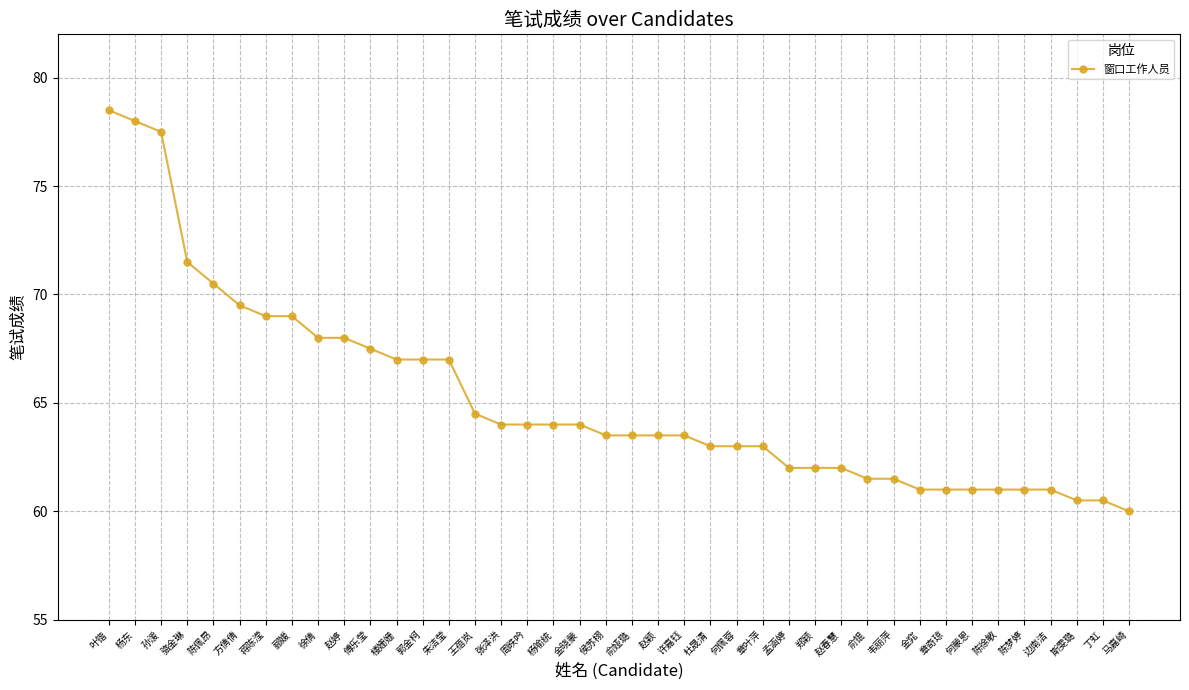

What is the difference between the second highest and minimum values?

18.0